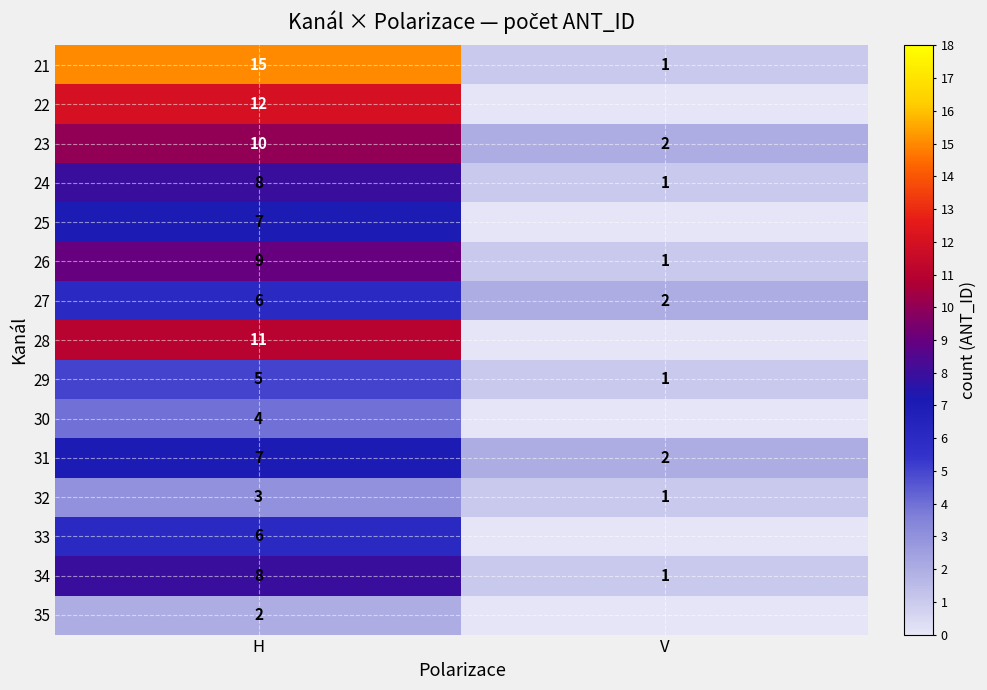

Between H and V, which is larger?

H